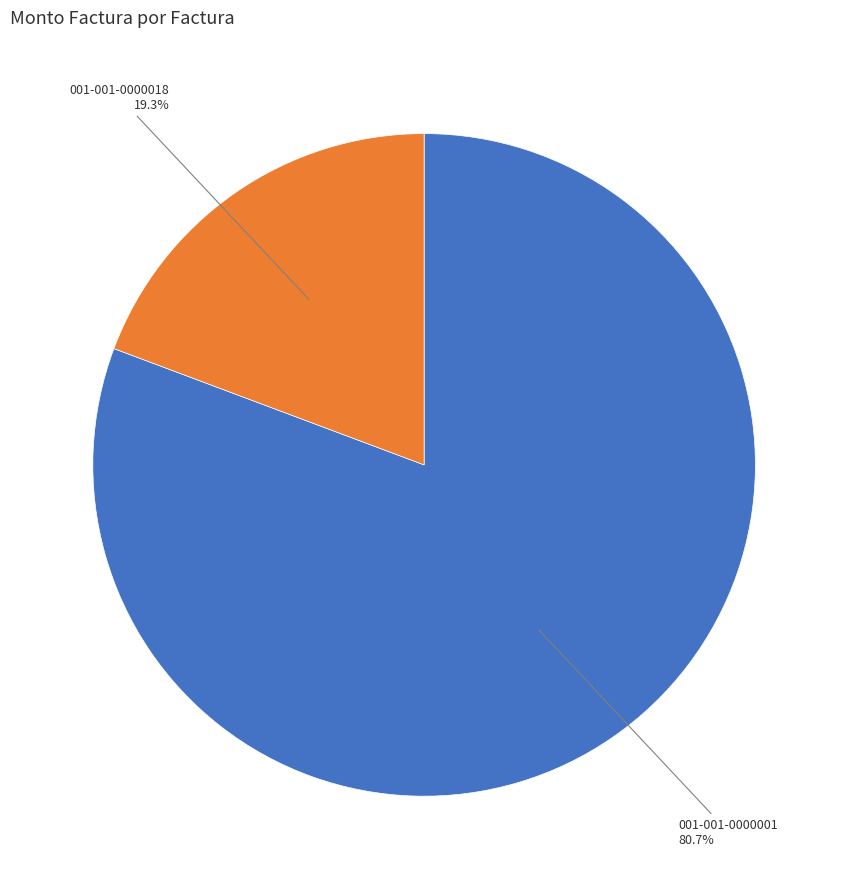

Rank the categories by value from lowest to highest.

001-001-0000018, 001-001-0000001